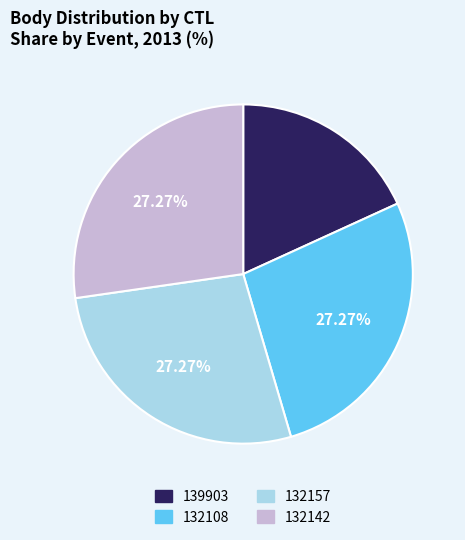

To the nearest percent, what is the difference between the largest and smallest slice percentages?

9%